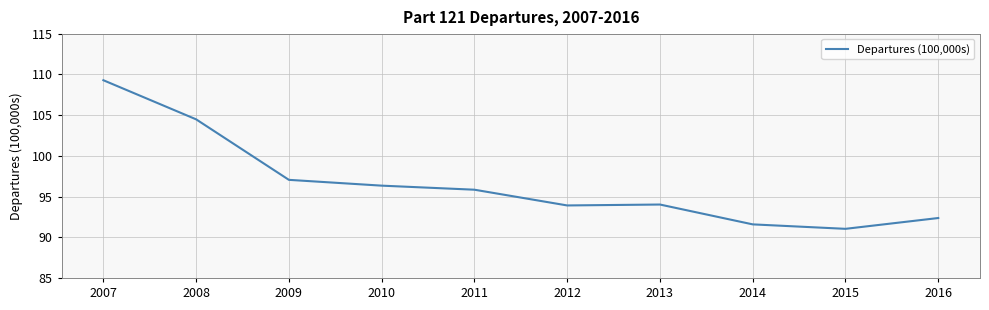

At which label does the data first exceed 95?

2007